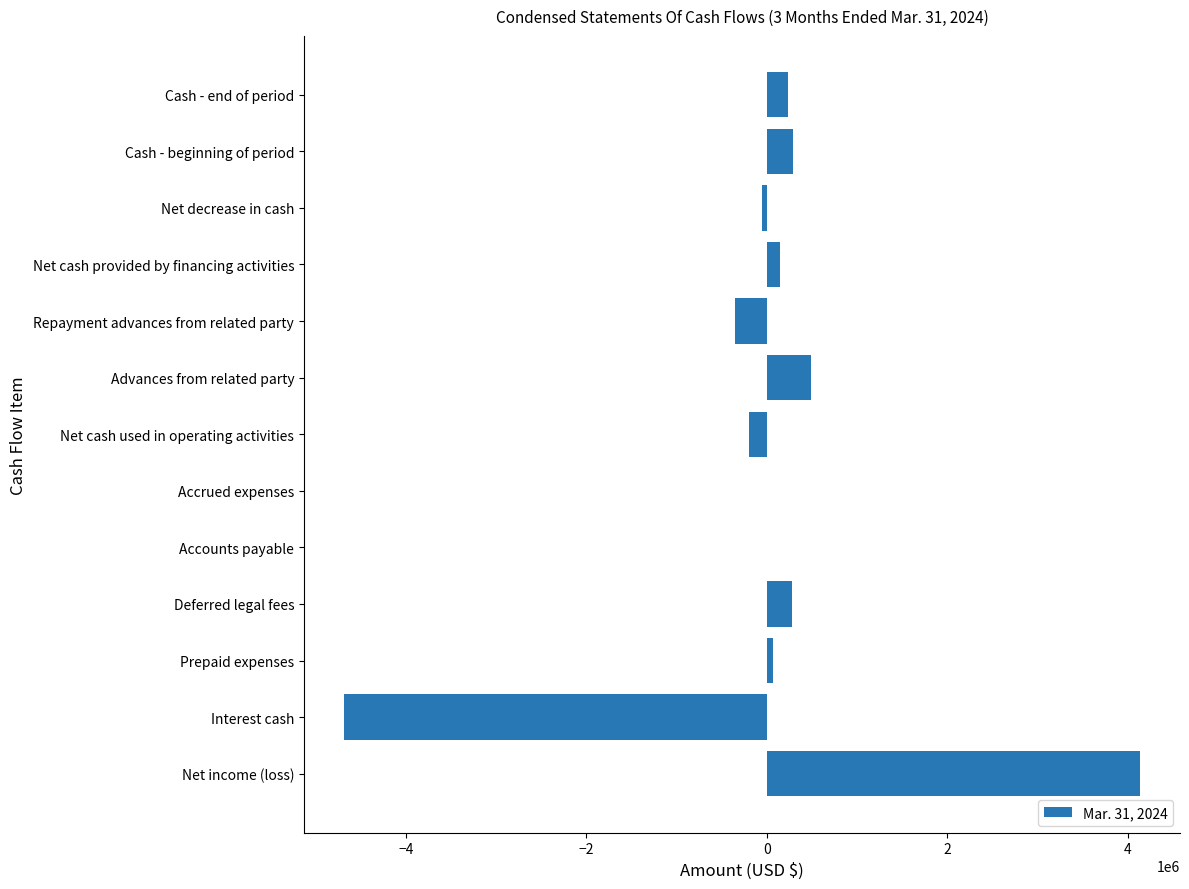

What is the ratio of the value at Deferred legal fees to the value at Cash - beginning of period?

1.0